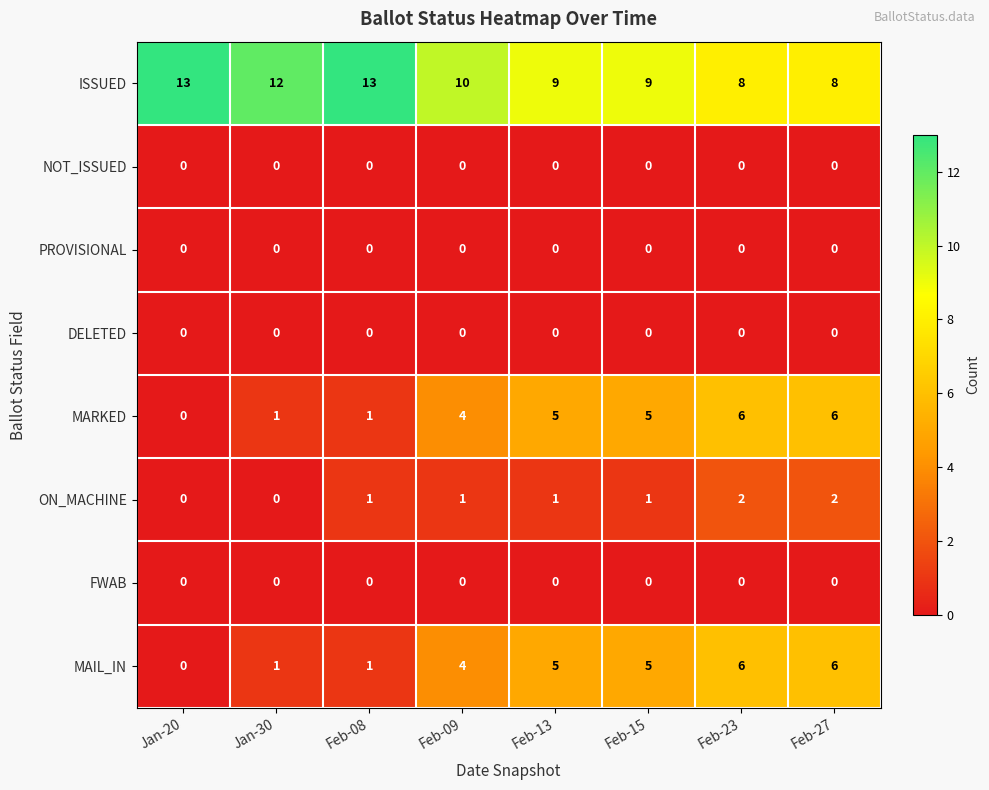

What is the total value across all series at Feb-09?

19